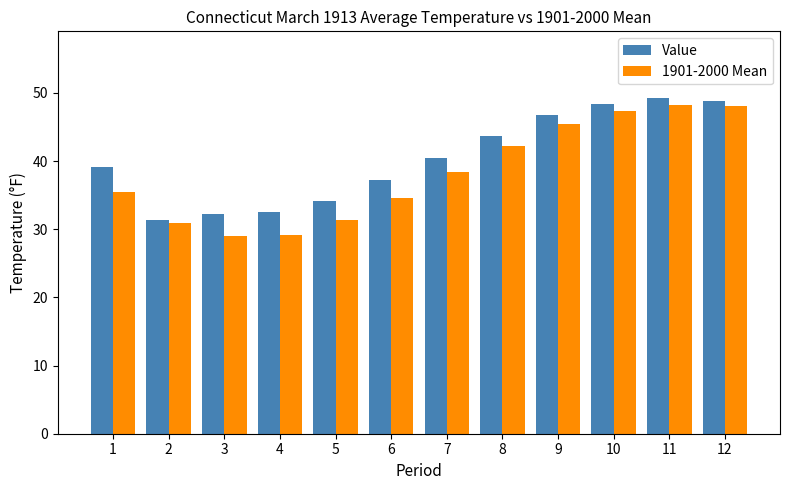

What is the difference between the maximum and minimum values in the 1901-2000 Mean series?

19.2